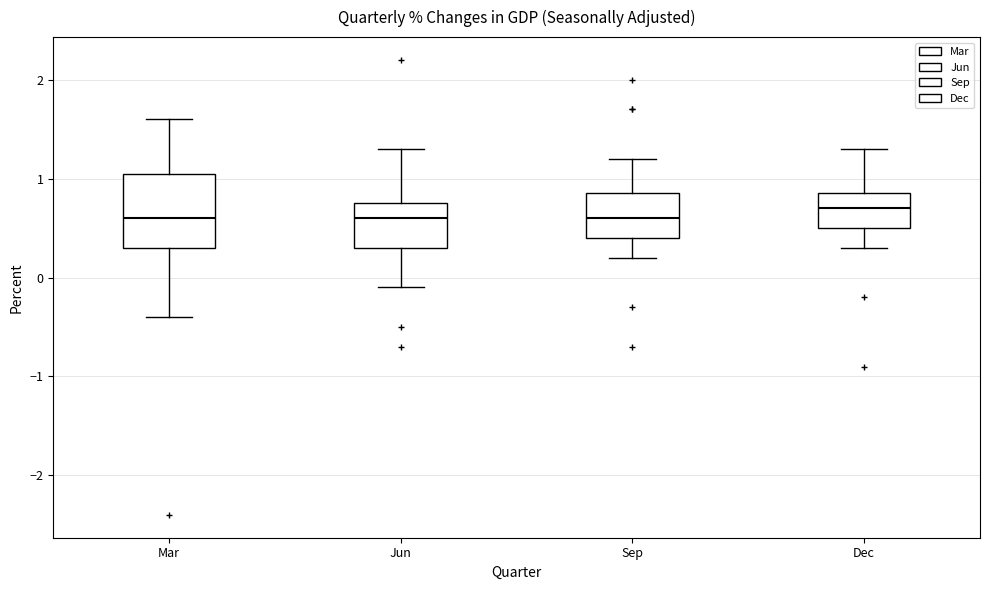

Reading left to right, read every box against the y-axis: the position of its median line, the range the box covers, and the ends of its whiskers. The values are not printed on the chart, so give them approximately, as read against the axis.

Mar: median 0.6, box 0.3 to 1.1, whiskers -0.4 to 1.6
Jun: median 0.6, box 0.3 to 0.8, whiskers -0.1 to 1.3
Sep: median 0.6, box 0.4 to 0.9, whiskers 0.2 to 1.2
Dec: median 0.7, box 0.5 to 0.9, whiskers 0.3 to 1.3